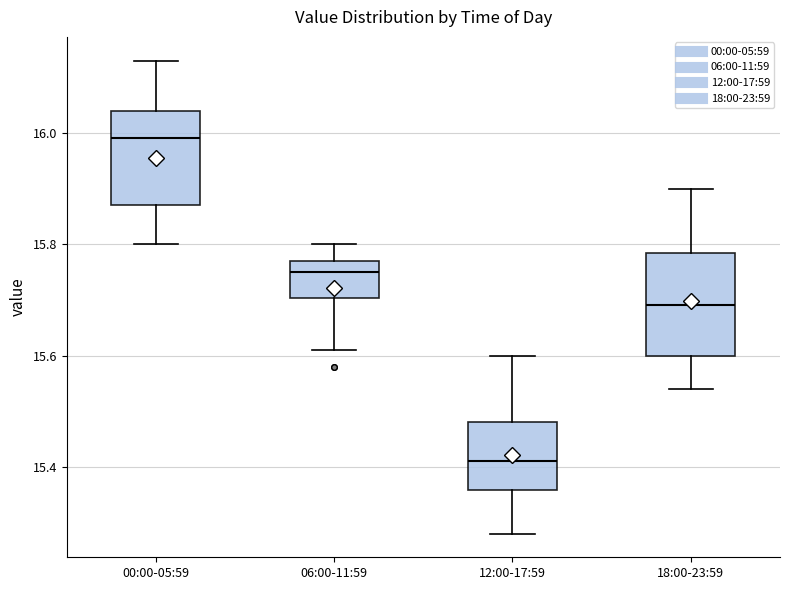

Where is the upper edge of the box for 18:00-23:59 on the y-axis? The values are not printed on the chart, so give them approximately, as read against the axis.

15.78